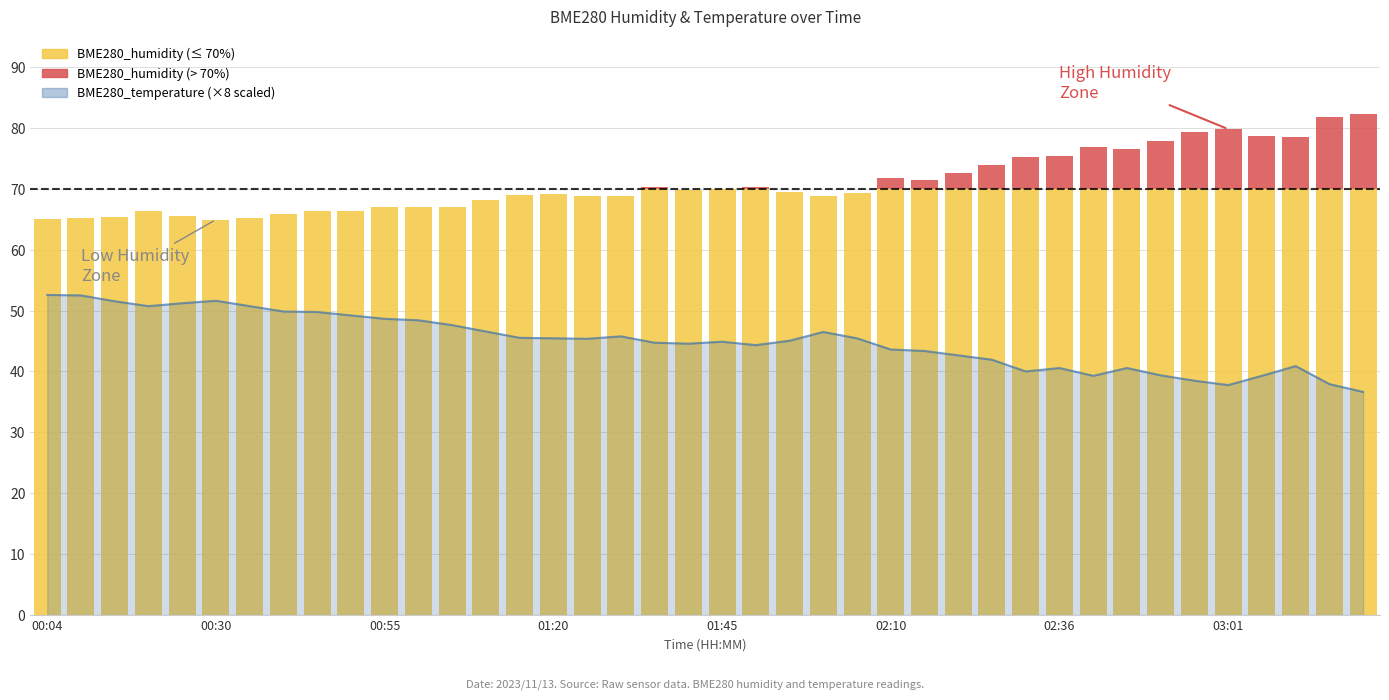

Between 30 and 00:55, which is larger?

00:55